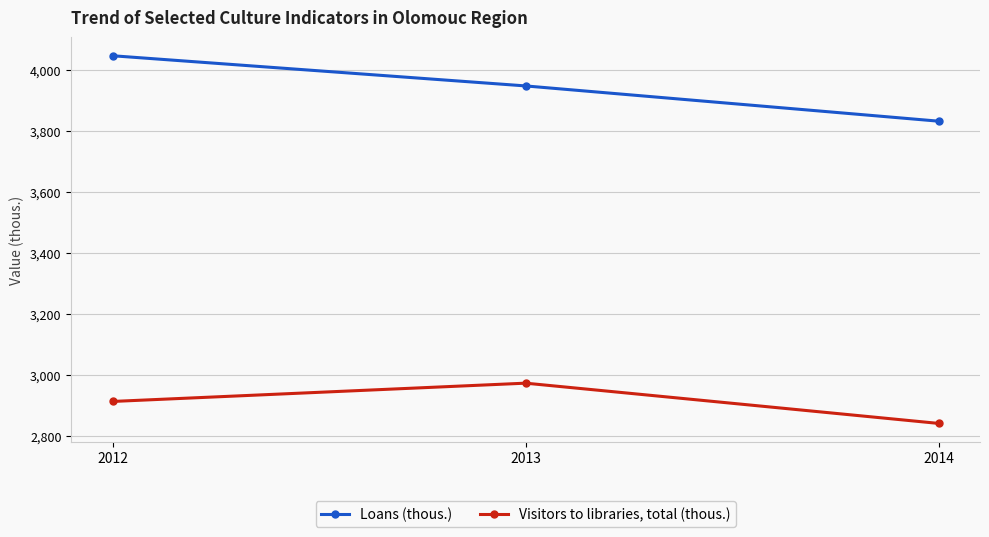

At which label does Loans (thous.) reach its peak?

2012